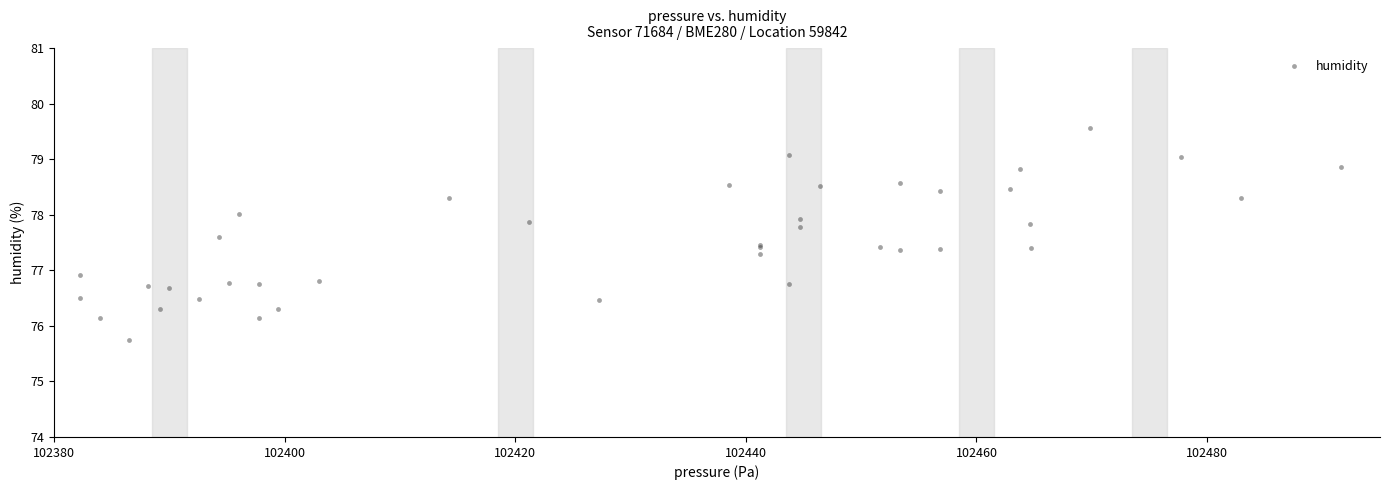

What Y value in the scatter plot is closest to 77?

76.9